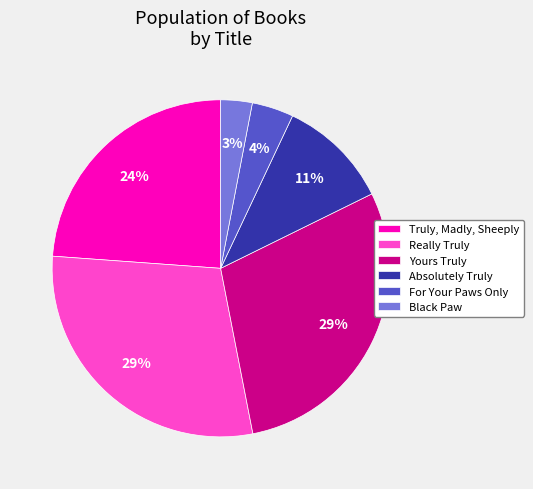

Is it true that Really Truly is 35% of the pie?

False